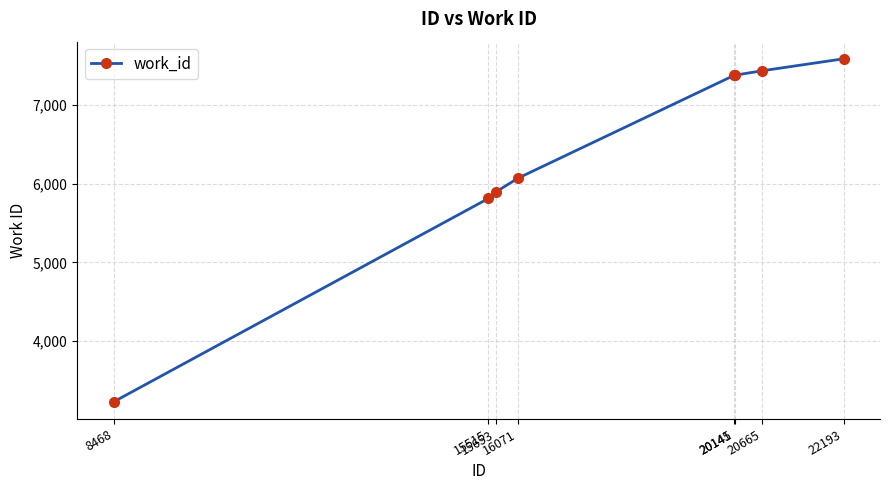

Read the value at 16071, to the nearest 50.

6050